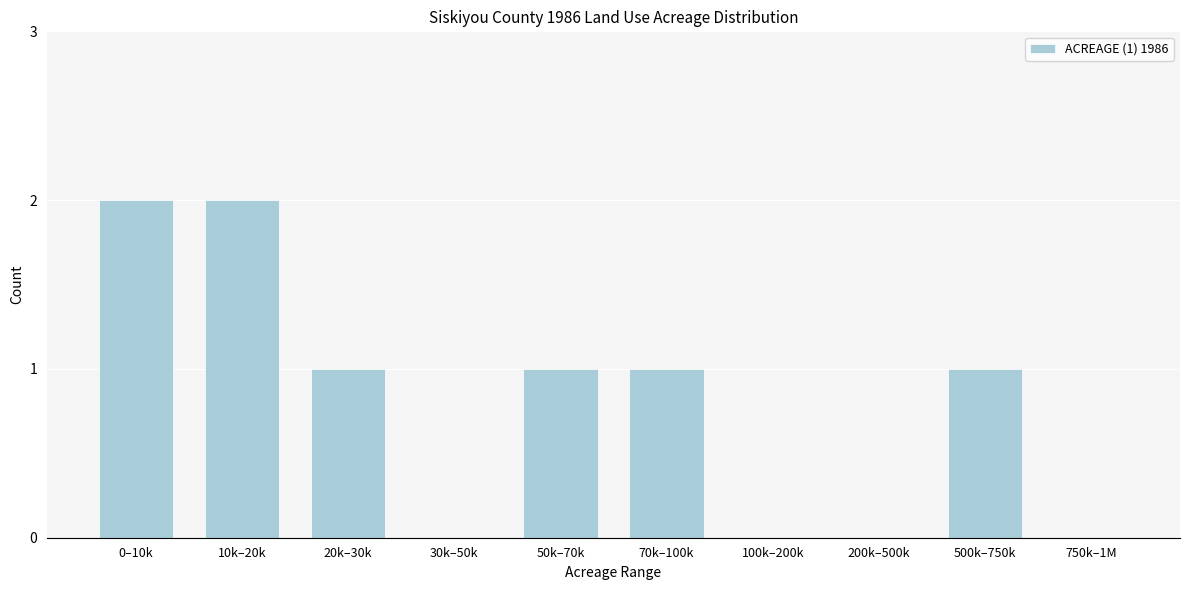

Reading right to left, list all the values displayed in this chart.

750k–1M=0	500k–750k=1	200k–500k=0	100k–200k=0	70k–100k=1	50k–70k=1	30k–50k=0	20k–30k=1	10k–20k=2	0–10k=2